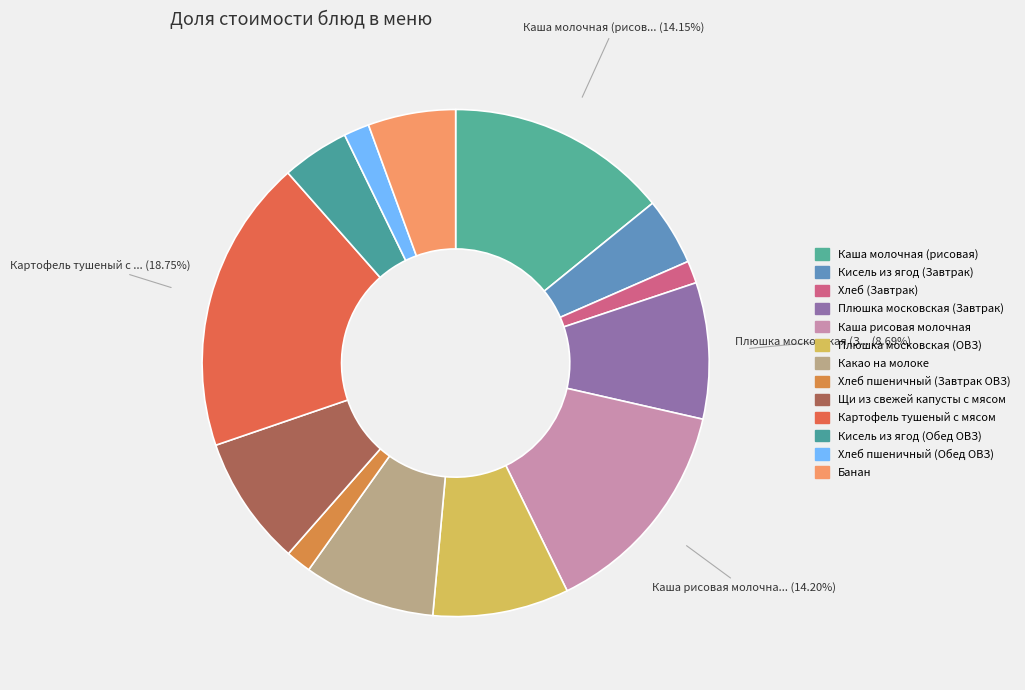

How many segments does this pie chart have?

13